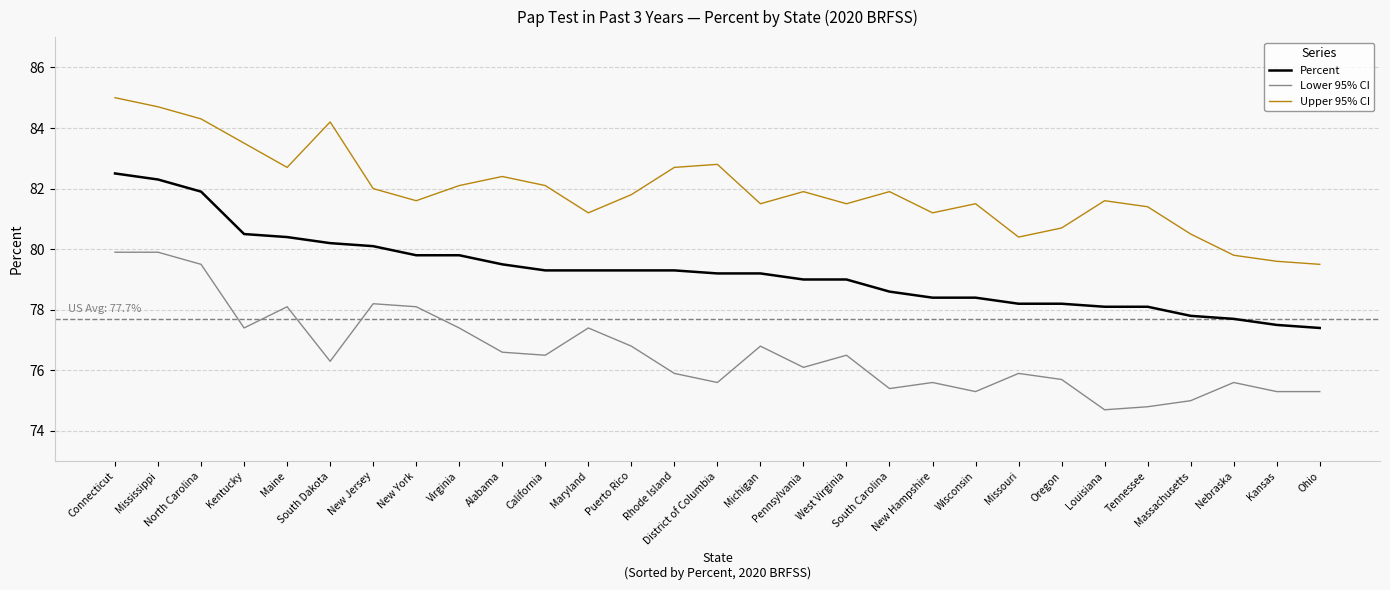

What position from the right is Nebraska?

3